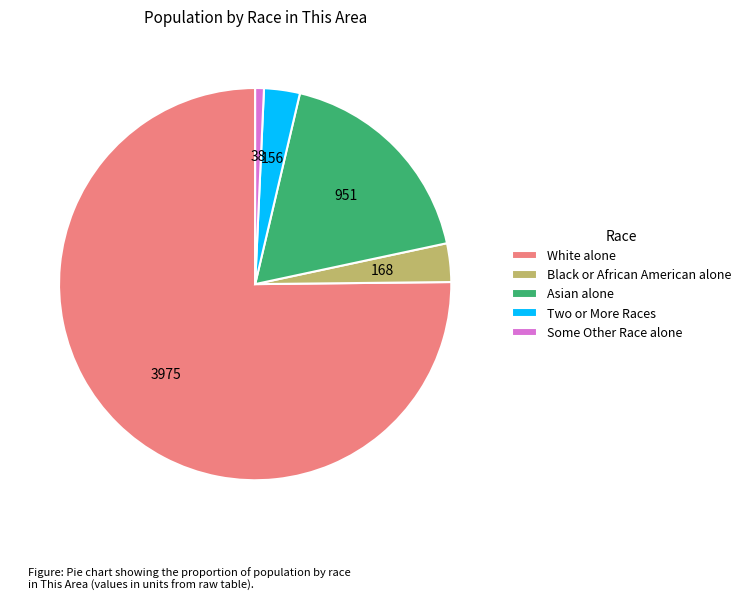

Does Two or More Races account for over 50% of the chart?

No